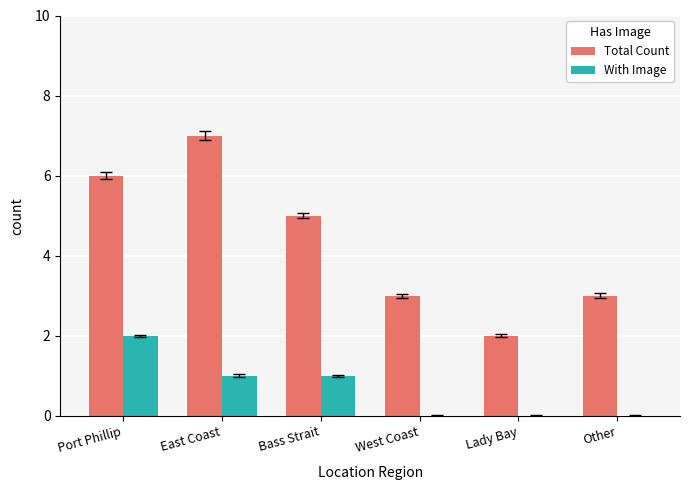

What are all the series names shown in the legend?

Total Count, With Image